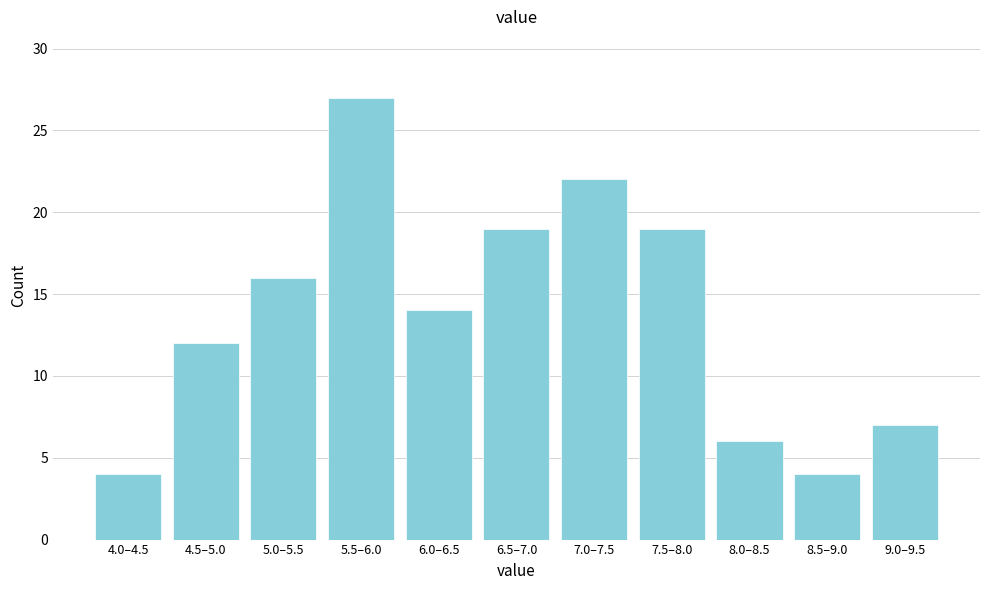

Reading left to right, list all the values displayed in this chart.

4.0–4.5=4	4.5–5.0=12	5.0–5.5=16	5.5–6.0=27	6.0–6.5=14	6.5–7.0=19	7.0–7.5=22	7.5–8.0=19	8.0–8.5=6	8.5–9.0=4	9.0–9.5=7